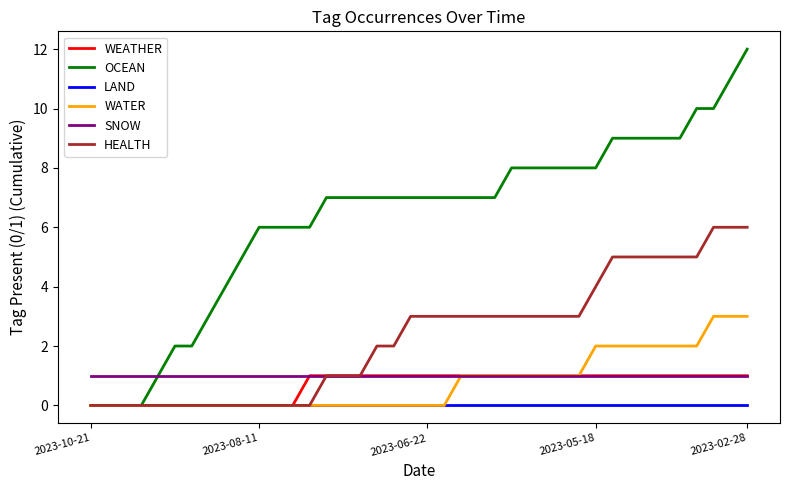

Which series has the largest total across all categories?

OCEAN